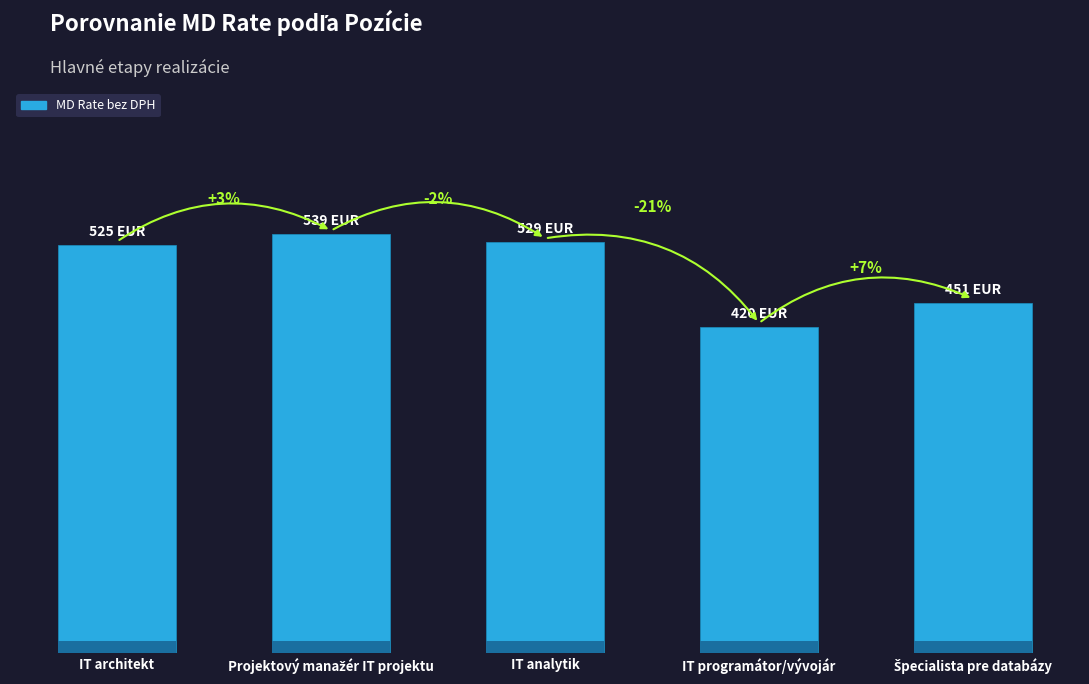

How many data points are above 525?

2